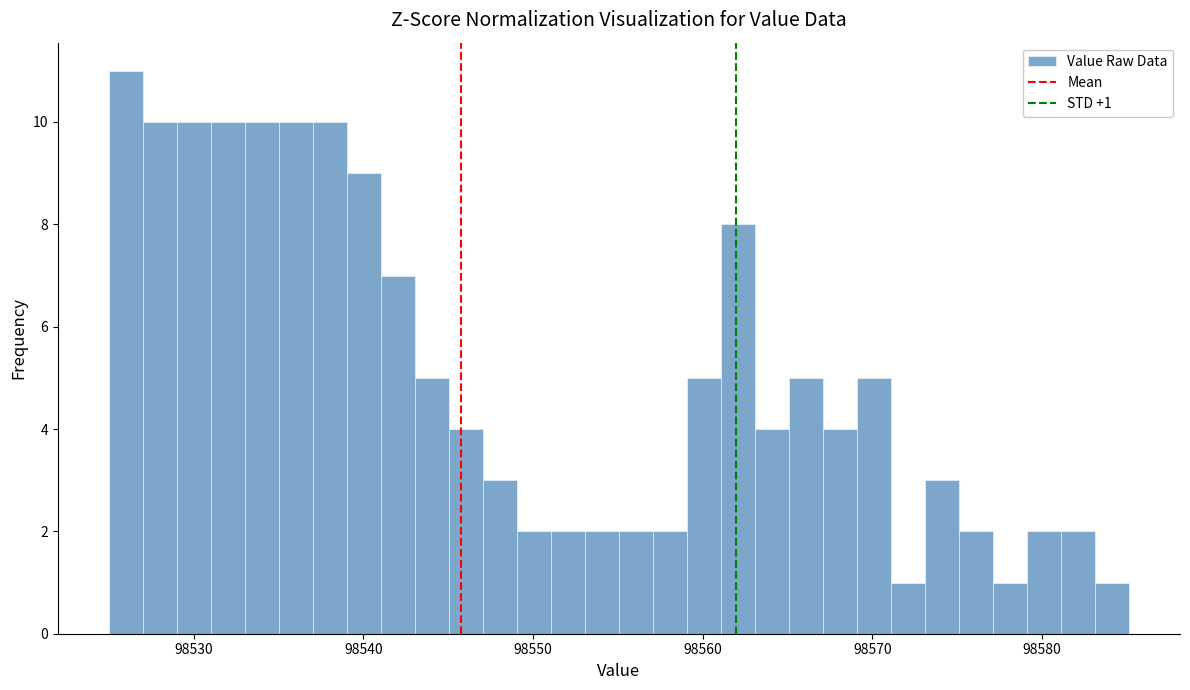

Around what value on the x-axis is the tallest bar? Give the approximate position of its centre, as read against the axis.

98526